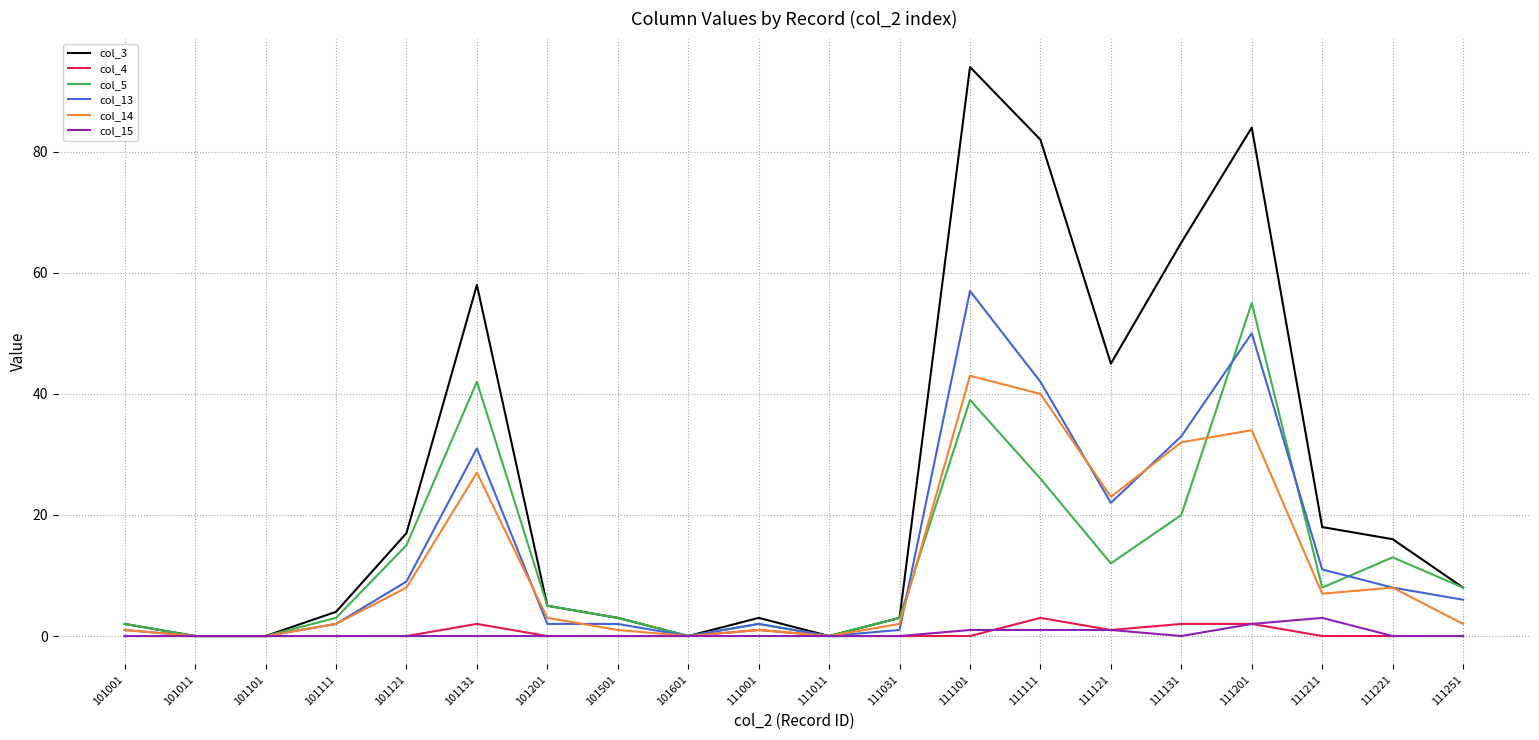

Is it true that col_15 equals 0 at 111011?

True